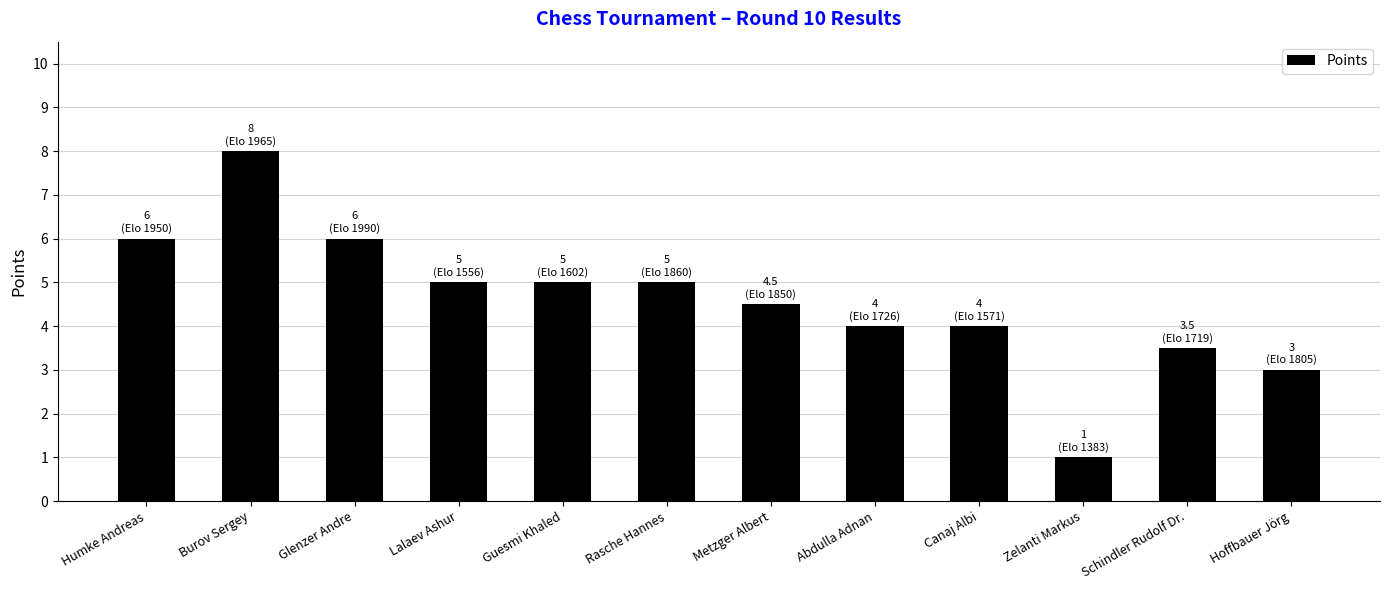

How many series are shown in this chart?

1